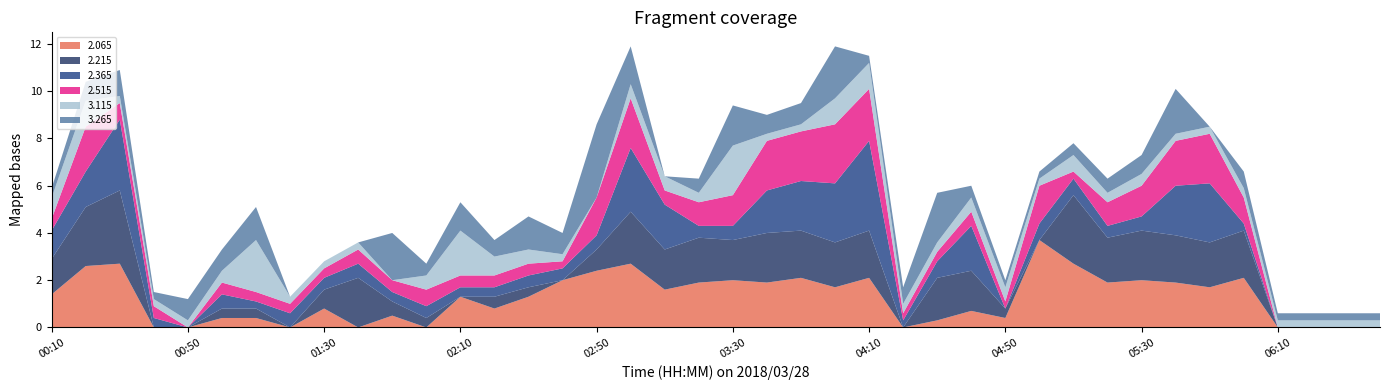

Reading left to right, list all the values displayed in this chart.

2.065: 1.4	2.6	2.7	0.0	0.0	0.4	0.4	0.0	0.8	0.0	0.5	0.0	1.3	0.8	1.3	2.0	2.4	2.7	1.6	1.9	2.0	1.9	2.1	1.7	2.1	0.0	0.3	0.7	0.4	3.7	2.7	1.9	2.0	1.9	1.7	2.1	0.0	0.0	0.0	0.0
2.215: 1.5	2.5	3.1	0.0	0.0	0.4	0.4	0.0	0.8	2.1	0.6	0.4	0.0	0.5	0.4	0.0	0.9	2.2	1.7	1.9	1.7	2.1	2.0	1.9	2.0	0.0	1.8	1.7	0.4	0.0	2.9	1.9	2.1	2.0	1.9	2.0	0.0	0.0	0.0	0.0
2.365: 1.2	1.5	3.0	0.4	0.0	0.6	0.3	0.6	0.5	0.6	0.4	0.5	0.4	0.4	0.5	0.5	0.6	2.7	1.9	0.5	0.6	1.8	2.1	2.5	3.8	0.3	0.7	1.9	0.0	0.7	0.7	0.5	0.6	2.1	2.5	0.3	0.0	0.0	0.0	0.0
2.515: 0.5	1.9	0.7	0.5	0.0	0.5	0.4	0.4	0.4	0.6	0.5	0.7	0.5	0.5	0.5	0.3	1.6	2.1	0.6	1.0	1.3	2.1	2.1	2.5	2.2	0.3	0.4	0.6	0.3	1.6	0.3	1.0	1.3	1.9	2.1	1.1	0.0	0.0	0.0	0.0
3.115: 0.9	1.1	0.3	0.3	0.3	0.5	2.2	0.3	0.3	0.3	0.0	0.6	1.9	0.8	0.6	0.3	0.0	0.6	0.6	0.4	2.1	0.3	0.3	1.1	1.1	0.4	0.4	0.6	0.6	0.3	0.7	0.4	0.5	0.3	0.3	0.4	0.3	0.3	0.3	0.3
3.265: 0.4	0.8	1.1	0.3	0.9	0.9	1.4	0.0	0.0	0.0	2.0	0.5	1.2	0.7	1.4	0.9	3.1	1.6	0.0	0.6	1.7	0.8	0.9	2.2	0.3	0.7	2.1	0.5	0.3	0.3	0.5	0.6	0.8	1.9	0.0	0.7	0.3	0.3	0.3	0.3